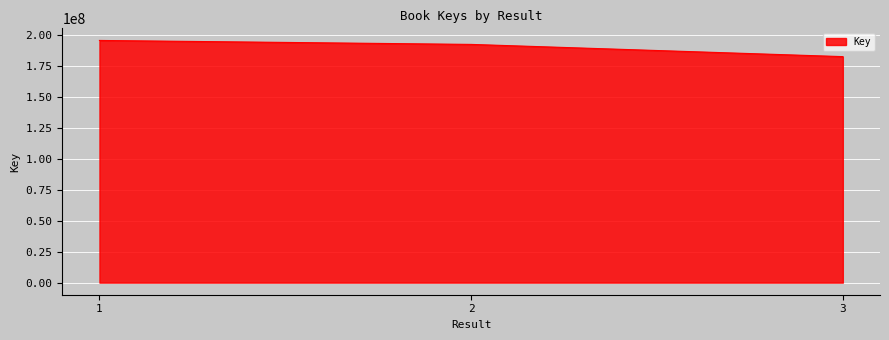

True or false: the data shows 319190205 at 3.

False